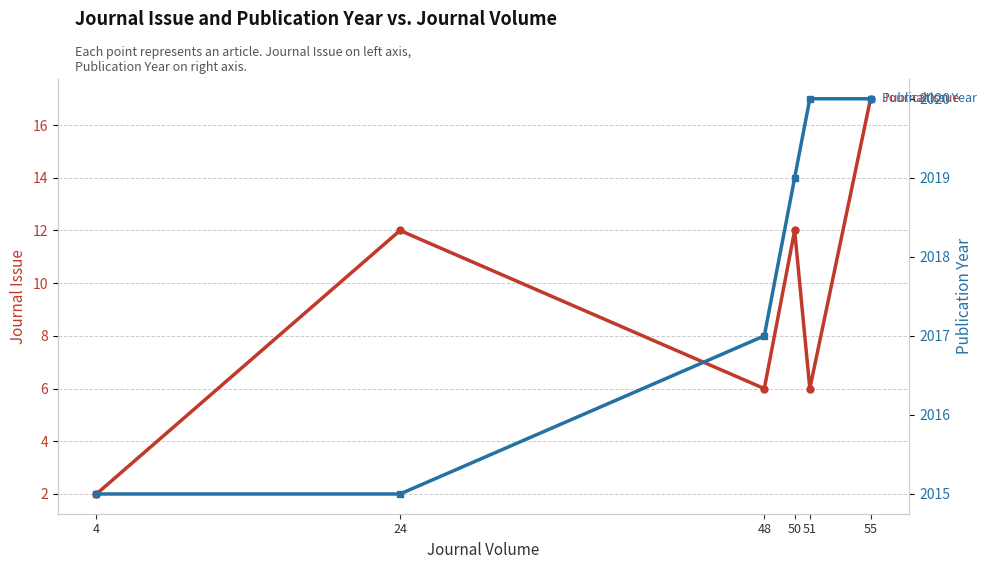

Between 50 and 51, which series saw the biggest shift?

Journal Issue